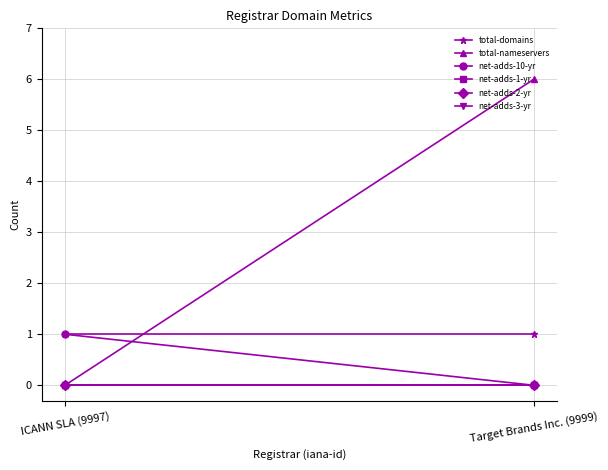

List the labels in order of total-nameservers value, smallest first.

ICANN SLA (9997), Target Brands Inc. (9999)